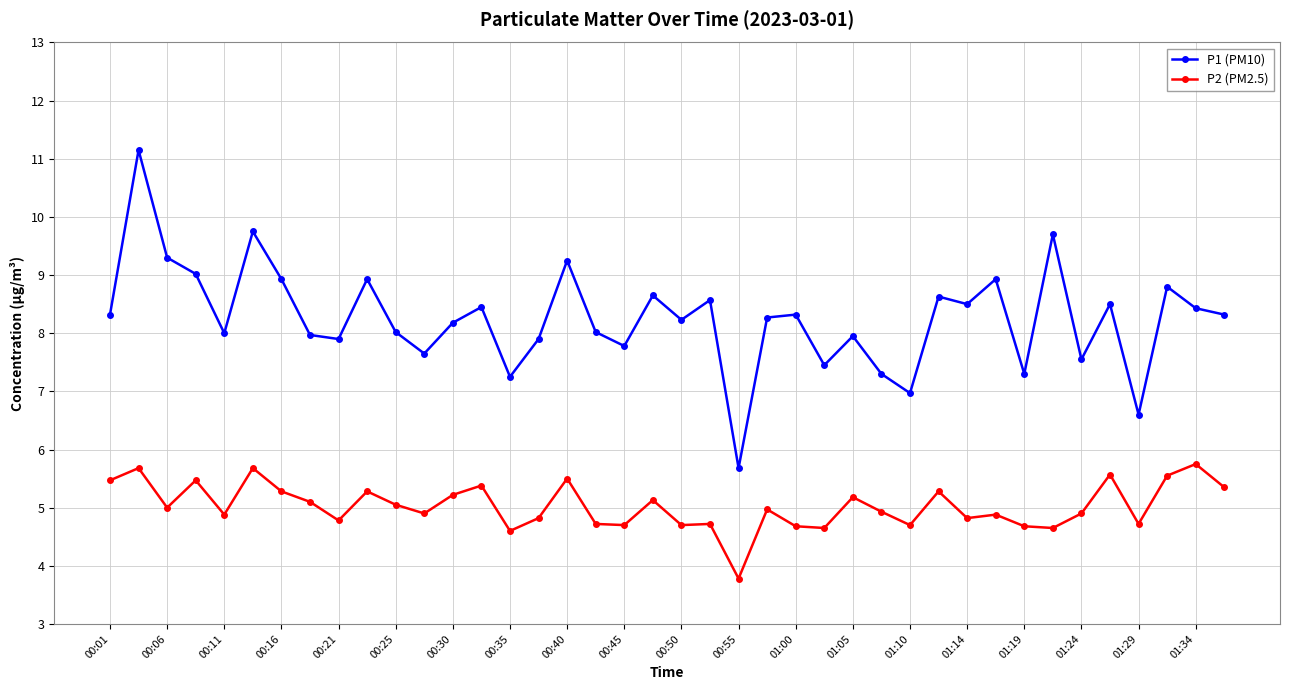

What is the value of the P2 (PM2.5) point at the 32nd from the left?

4.9